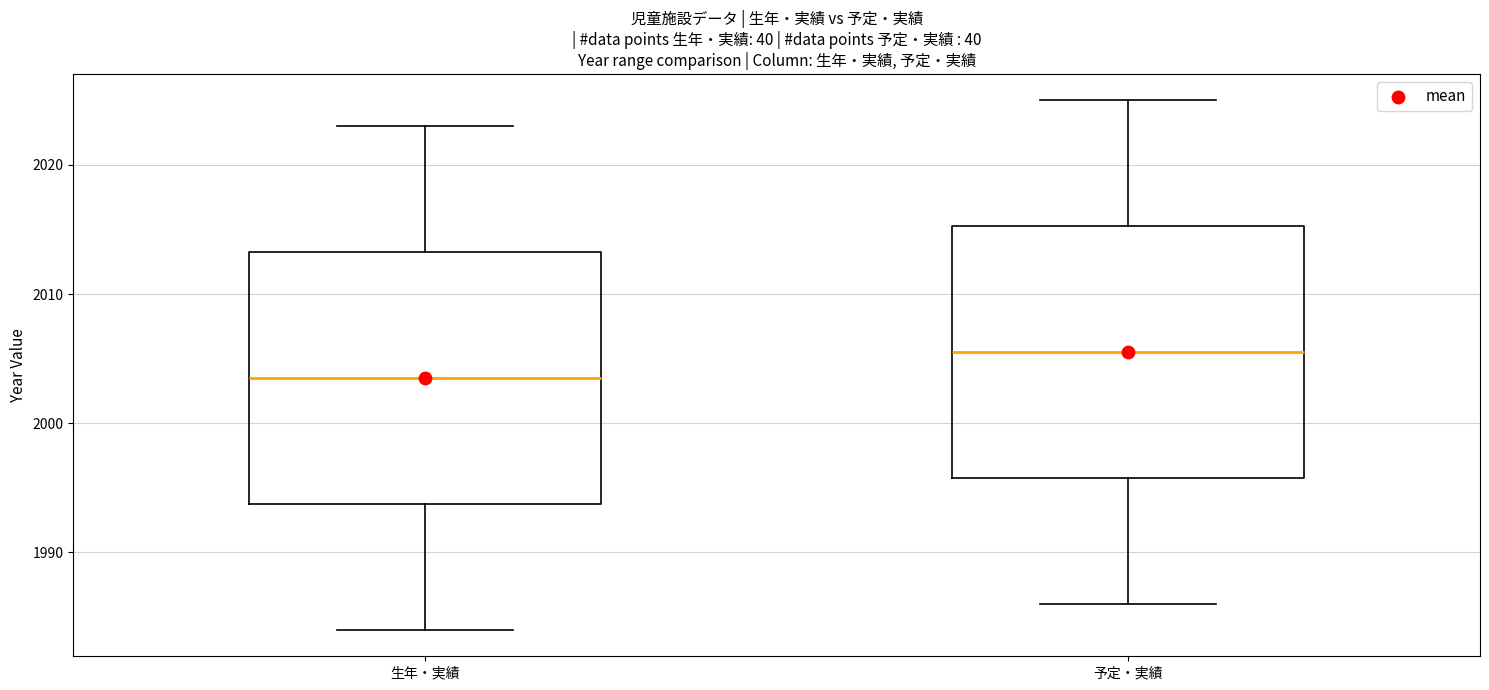

Which box's median line is the highest?

予定・実績